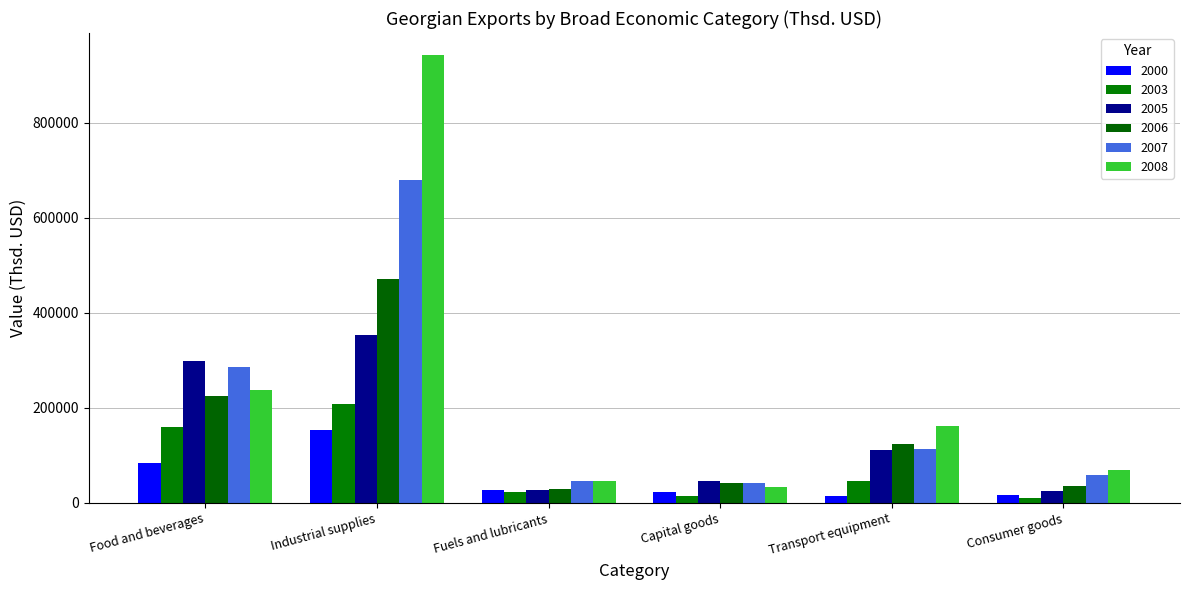

How many bars are there in total?

36